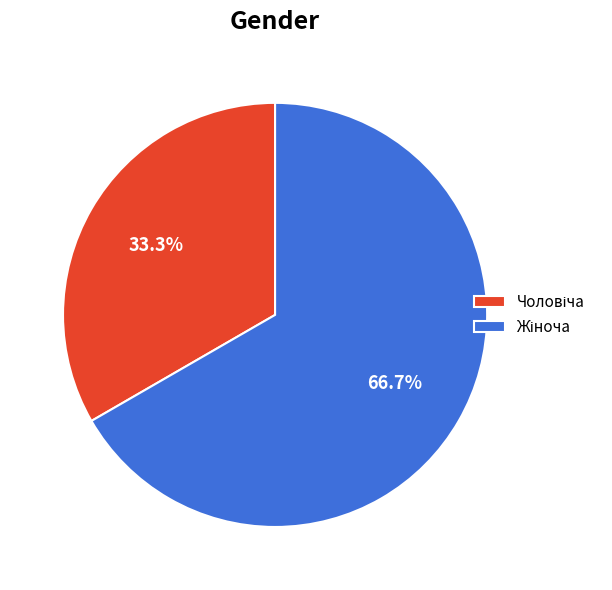

How many slices are in this pie chart?

2